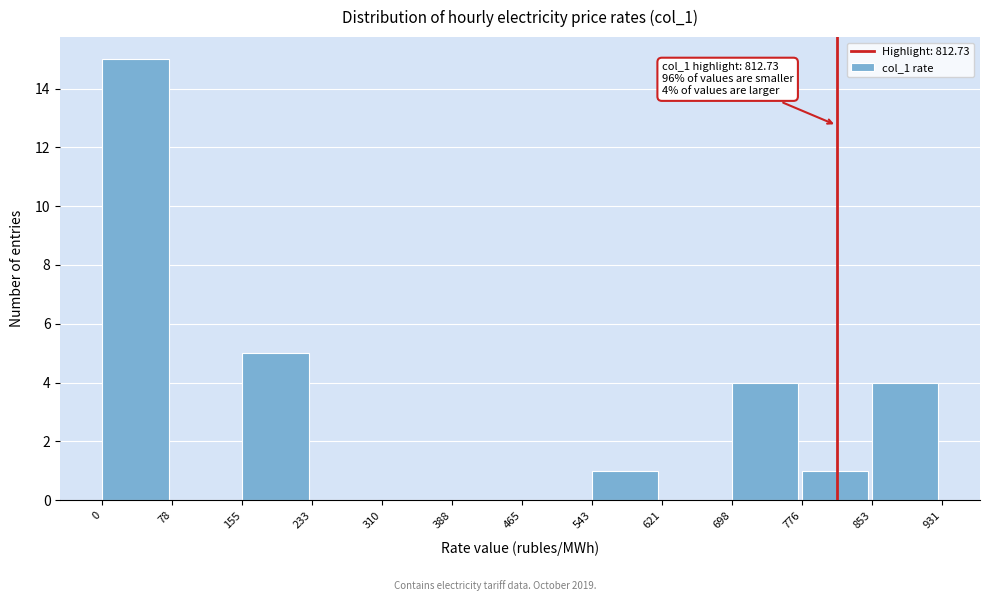

Which range on the x-axis has the tallest bar?

0 to 78